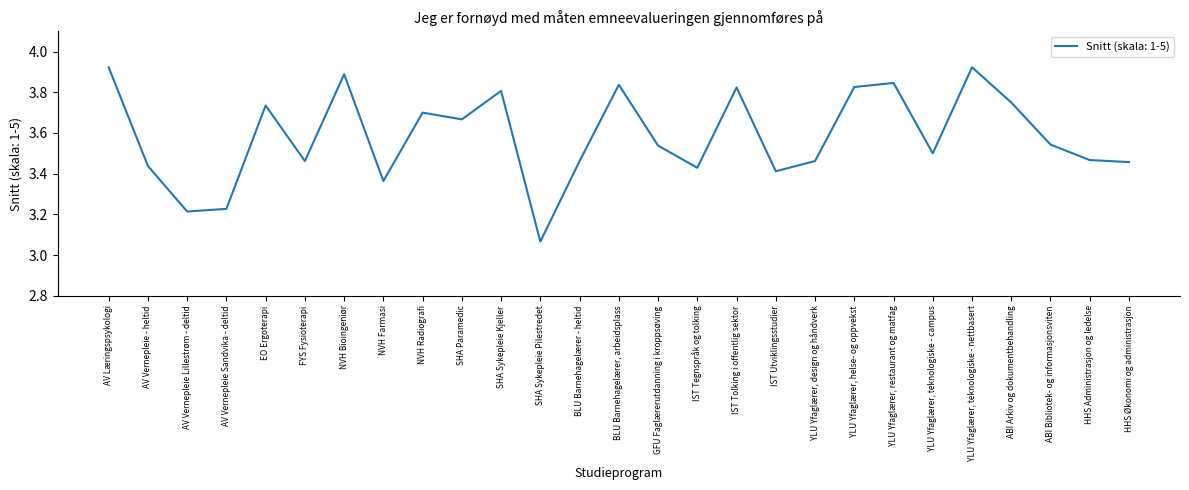

The value at FYS Fysioterapi is 6.2. True or false?

False